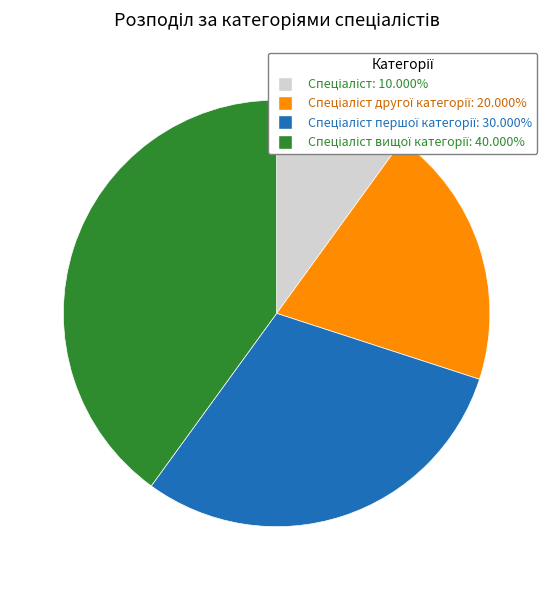

Does any single category account for the majority?

No